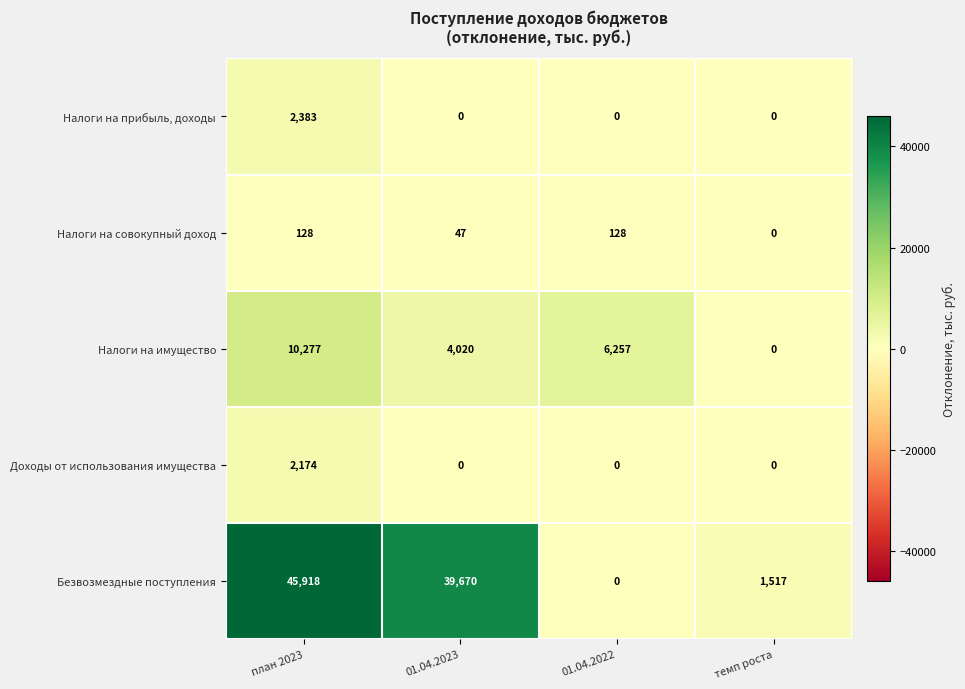

Reading left to right, list all the values displayed in this chart.

Налоги на прибыль, доходы: план 2023=2383	01.04.2023=0	01.04.2022=0	темп роста=0
Налоги на совокупный доход: план 2023=128	01.04.2023=47	01.04.2022=128	темп роста=0
Налоги на имущество: план 2023=10277	01.04.2023=4020	01.04.2022=6257	темп роста=0
Доходы от использования имущества: план 2023=2174	01.04.2023=0	01.04.2022=0	темп роста=0
Безвозмездные поступления: план 2023=45918	01.04.2023=39670	01.04.2022=0	темп роста=1517